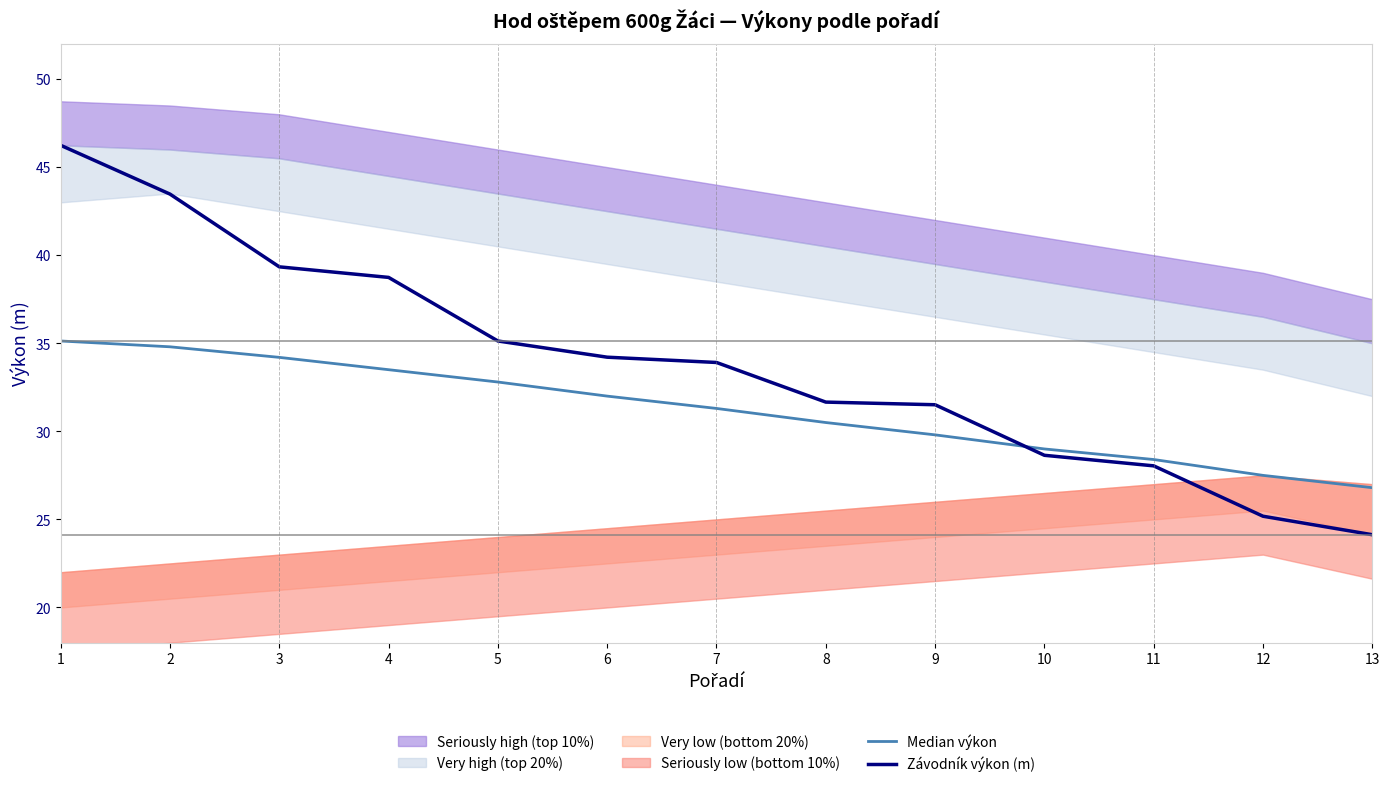

Reading right to left, transcribe all the data shown in this chart.

Median výkon: 13=26.8	12=27.5	11=28.4	10=29.0	9=29.8	8=30.5	7=31.3	6=32.0	5=32.8	4=33.5	3=34.2	2=34.8	1=35.1
Závodník výkon (m): 13=24.1	12=25.2	11=28.0	10=28.6	9=31.5	8=31.7	7=33.9	6=34.2	5=35.1	4=38.7	3=39.3	2=43.5	1=46.2